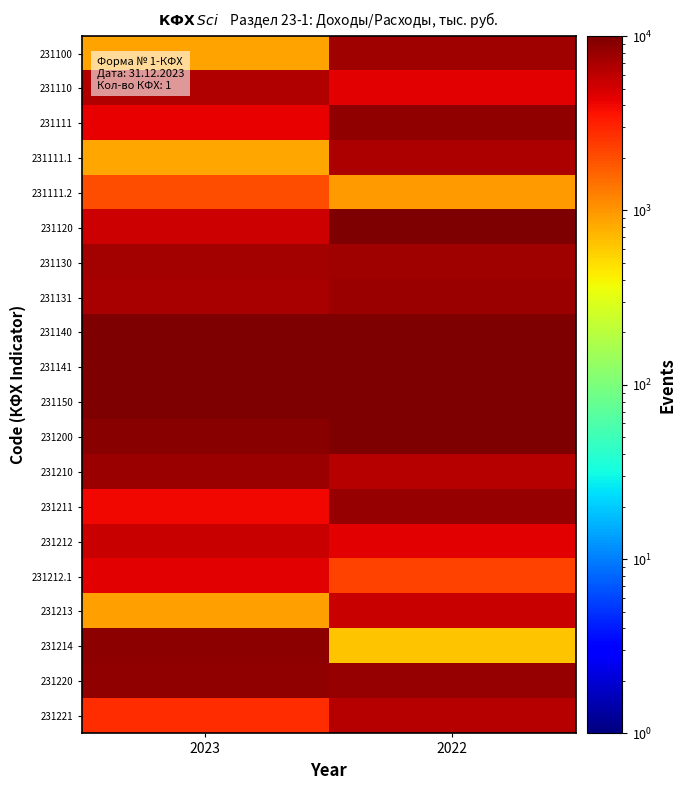

Reading right to left, list all the values displayed in this chart.

231100: 2022=7739	2023=893
231110: 2022=4389	2023=6546
231111: 2022=8586	2023=4330
231111.1: 2022=6973	2023=860
231111.2: 2022=942	2023=2015
231120: 2022=9756	2023=5265
231130: 2022=7611	2023=7357
231131: 2022=7860	2023=7175
231140: 2022=10072	2023=10958
231141: 2022=11276	2023=16899
231150: 2022=13561	2023=10343
231200: 2022=18732	2023=9054
231210: 2022=6439	2023=7815
231211: 2022=8227	2023=4024
231212: 2022=4434	2023=5454
231212.1: 2022=2273	2023=4505
231213: 2022=5546	2023=922
231214: 2022=639	2023=8879
231220: 2022=8276	2023=8583
231221: 2022=6317	2023=2768